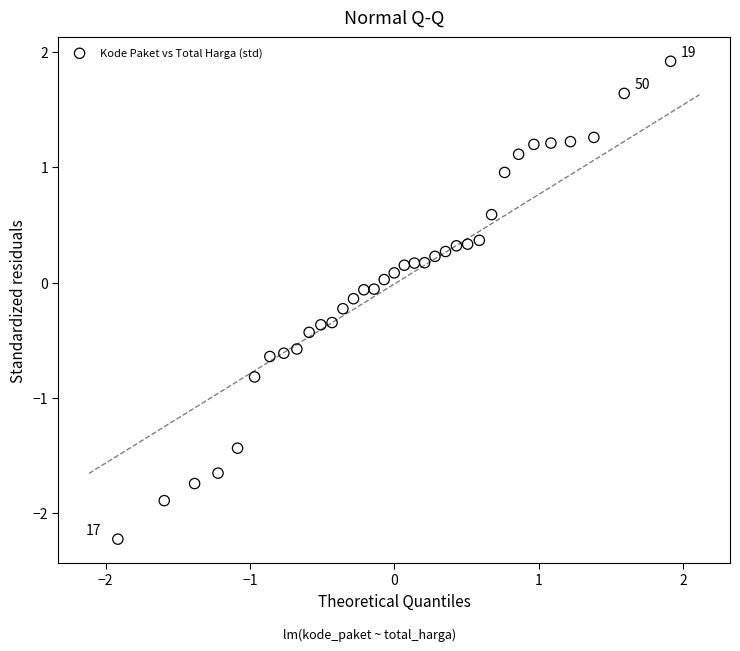

What is the range of X values (max minus min)?

3.8